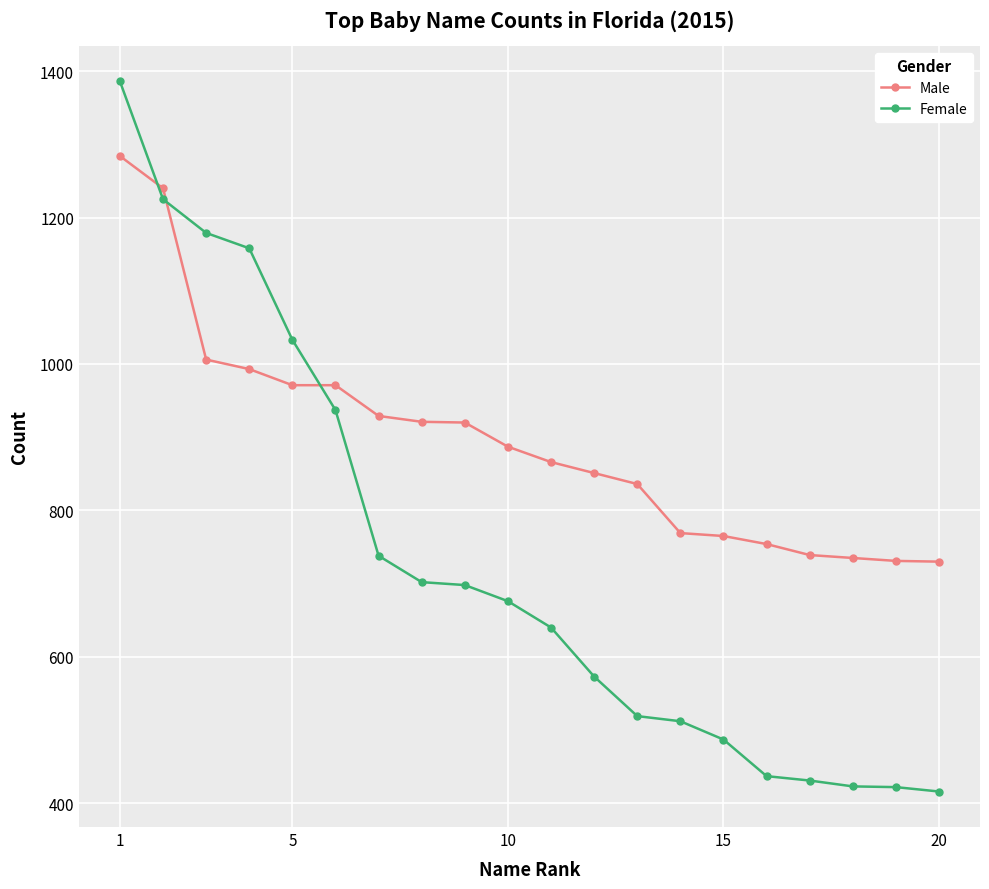

What is the minimum value shown in the chart?

416